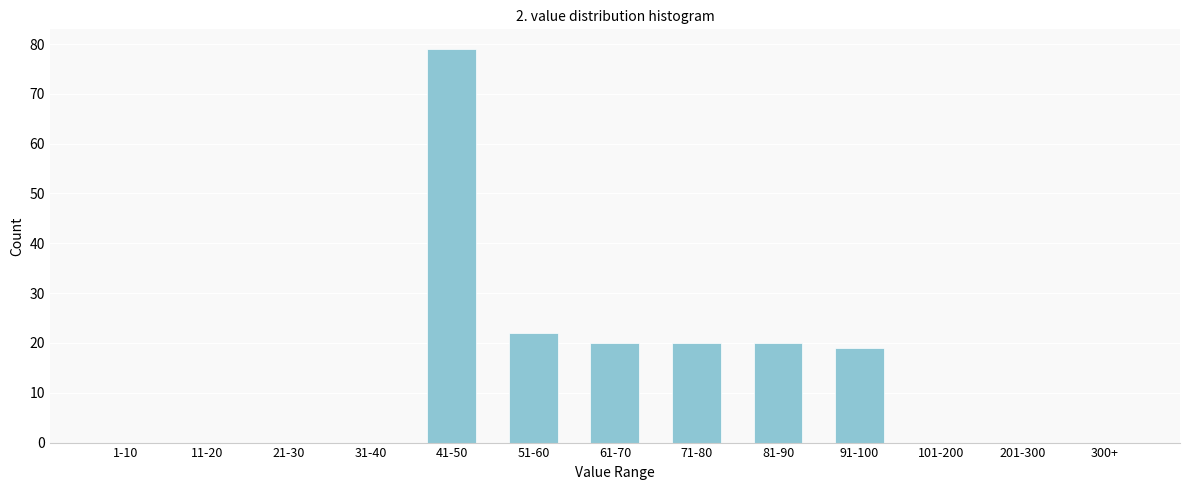

Reading right to left, list all the values displayed in this chart.

300+=0	201-300=0	101-200=0	91-100=19	81-90=20	71-80=20	61-70=20	51-60=22	41-50=79	31-40=0	21-30=0	11-20=0	1-10=0